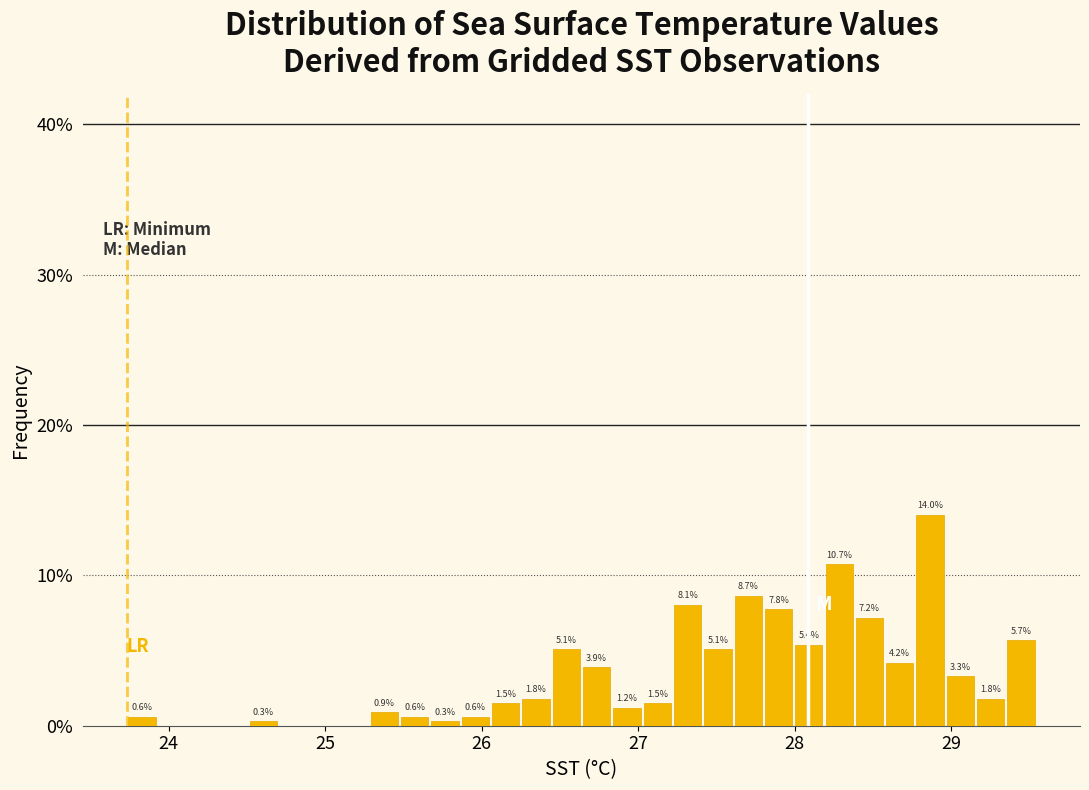

Around what value on the x-axis is the tallest bar? Give the approximate position of its centre, as read against the axis.

28.9